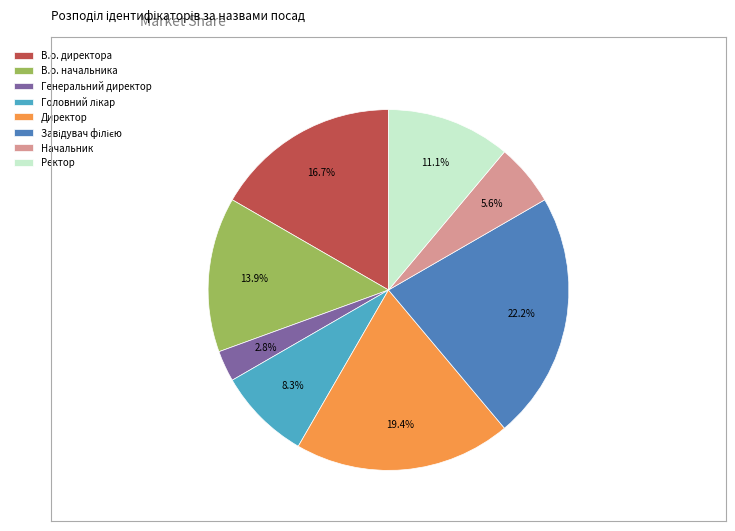

Does В.о. начальника represent more than half of the total?

No